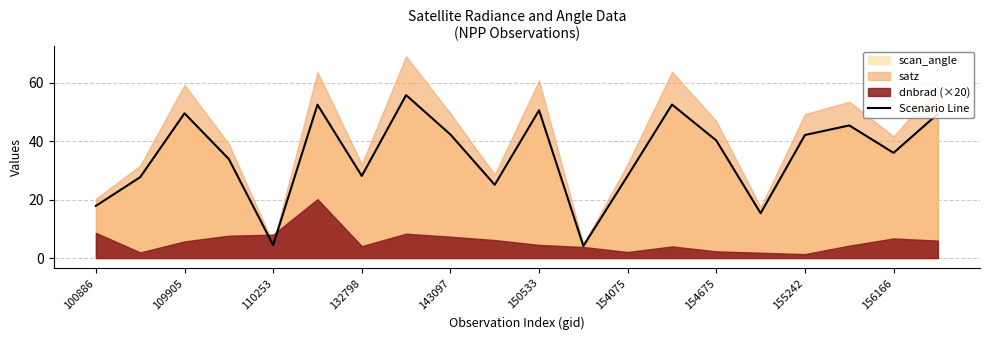

What is the smallest value displayed?

4.1